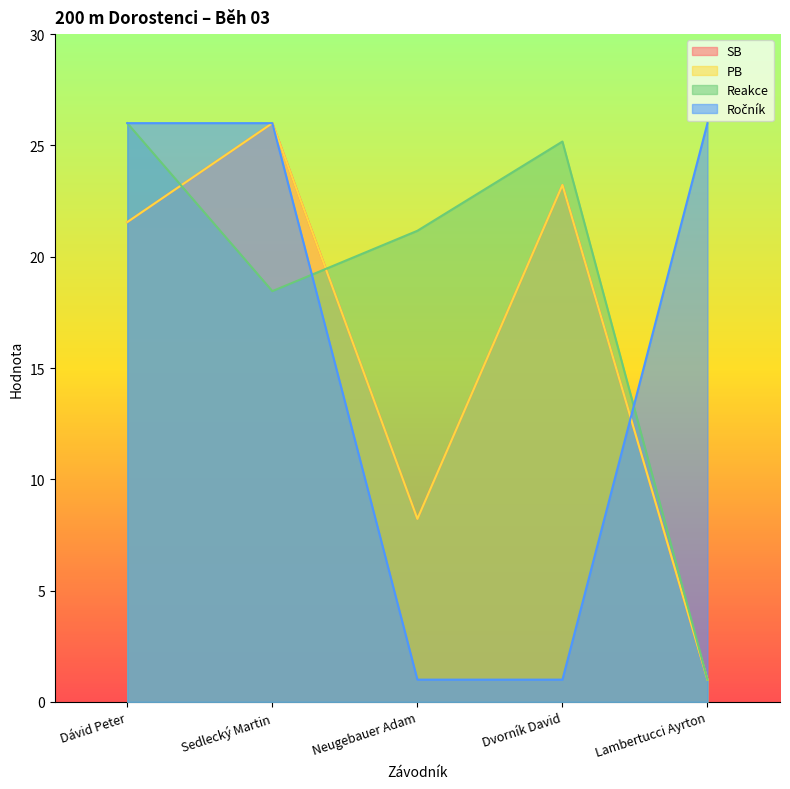

What is the minimum value shown in the chart?

1.0